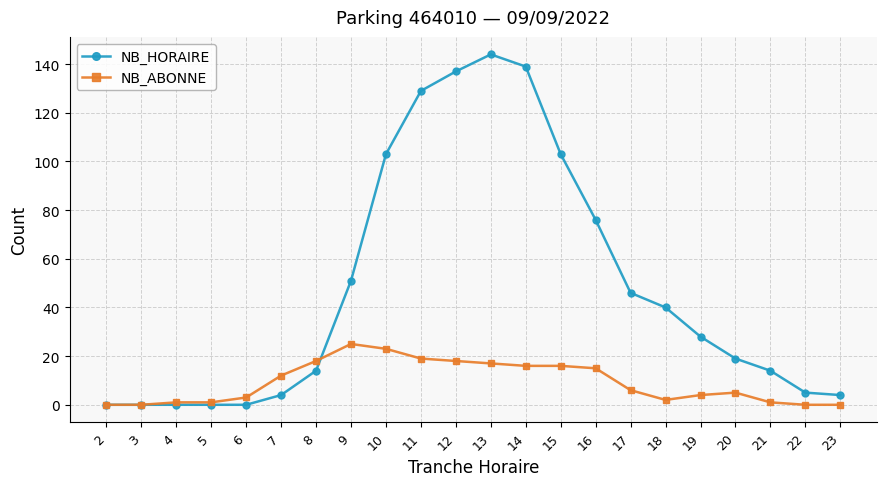

What is the value of the NB_ABONNE point at the 20th from the left?

1